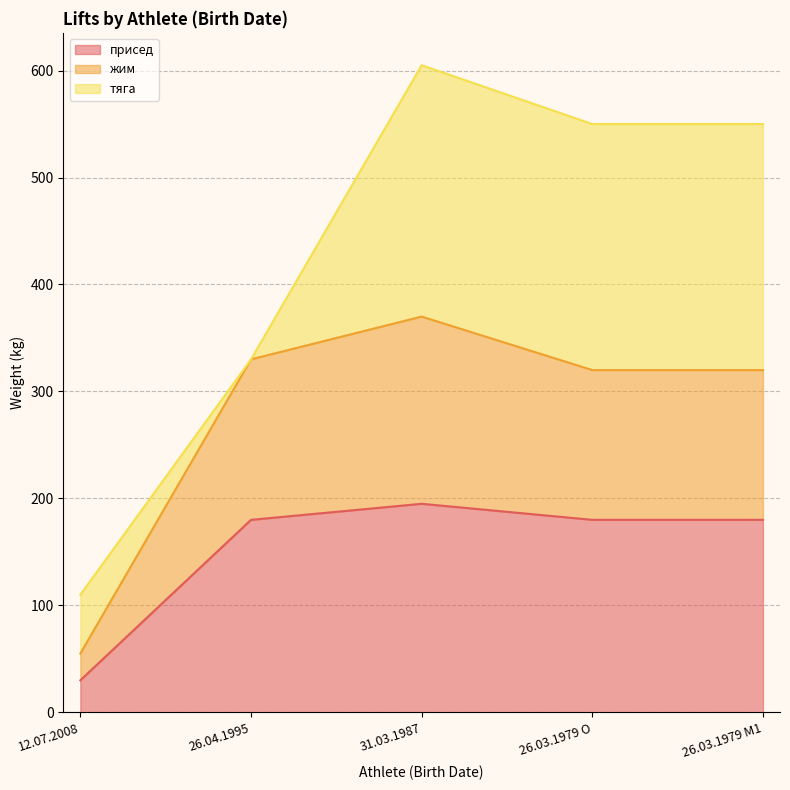

At which label does присед reach its peak?

31.03.1987